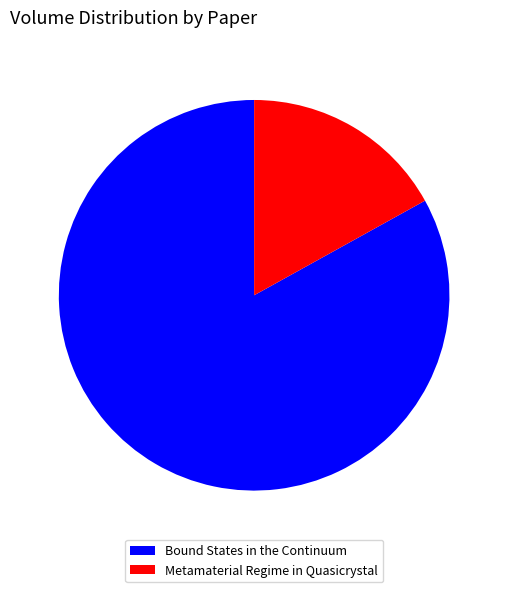

Which slice is the largest?

Bound States in the Continuum